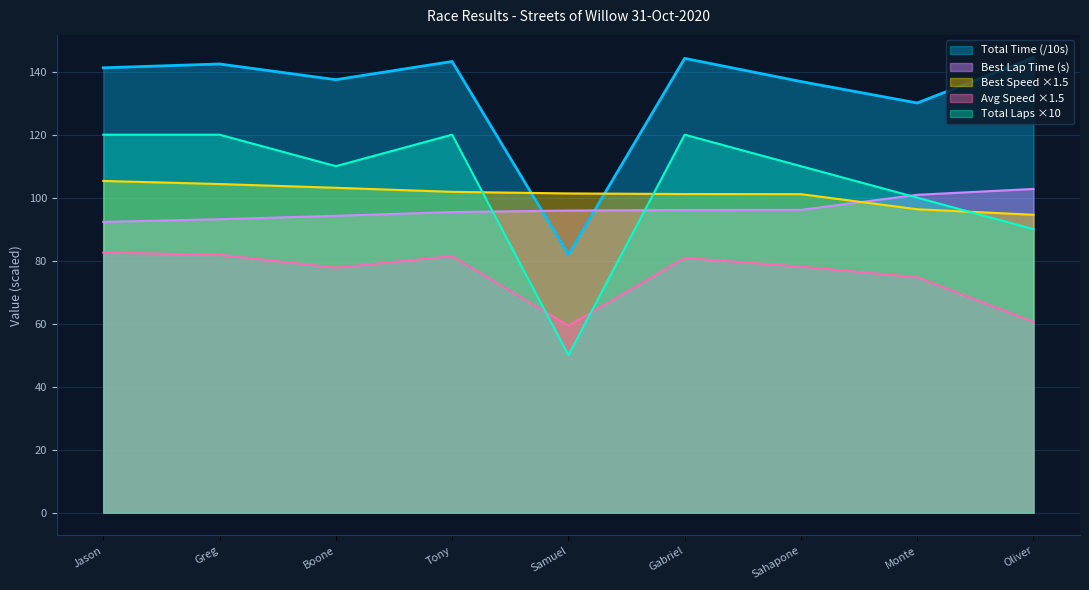

How many times do Total Time and Best Speed cross each other?

2